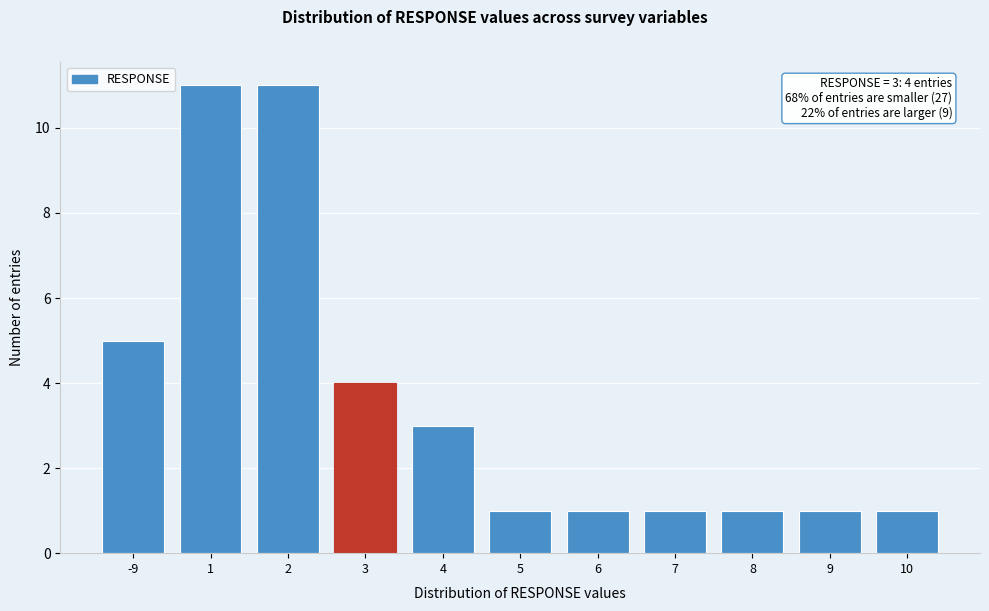

Reading right to left, list all the values displayed in this chart.

1	1	1	1	1	1	3	4	11	11	5